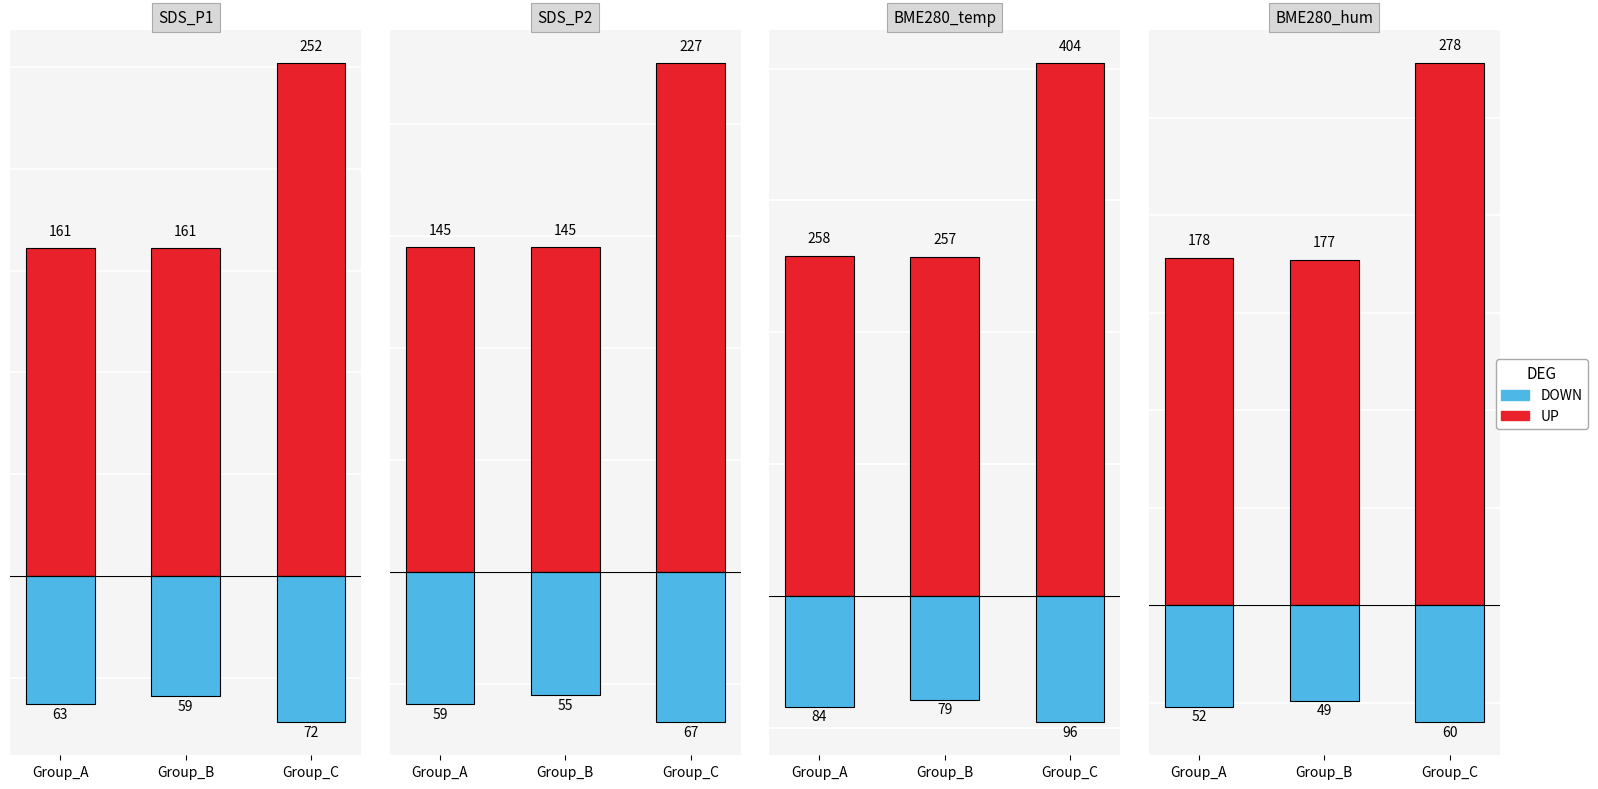

At which label is UP closest to 227?

Group_A